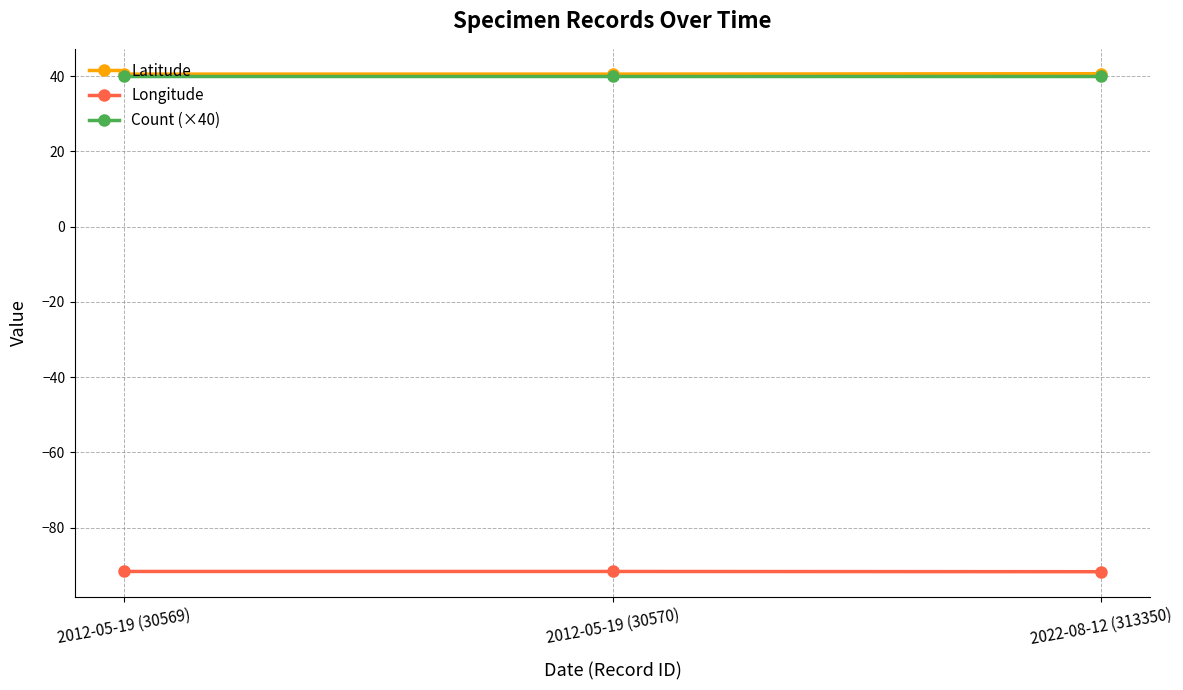

What is the spread (max minus min) of values at 2012-05-19 (30569)?

132.2